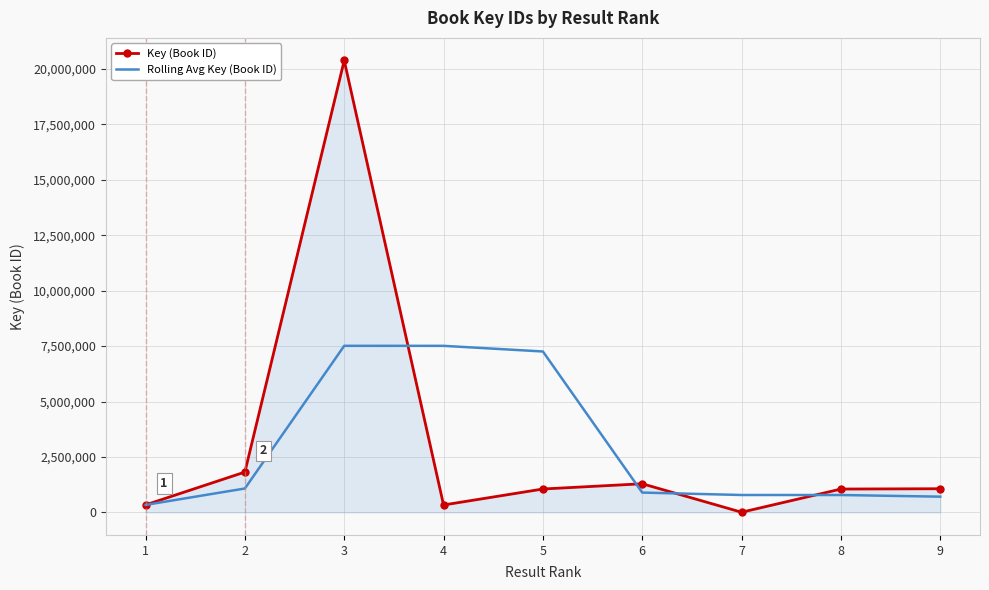

What is the difference between the highest and lowest values at 9?

358024